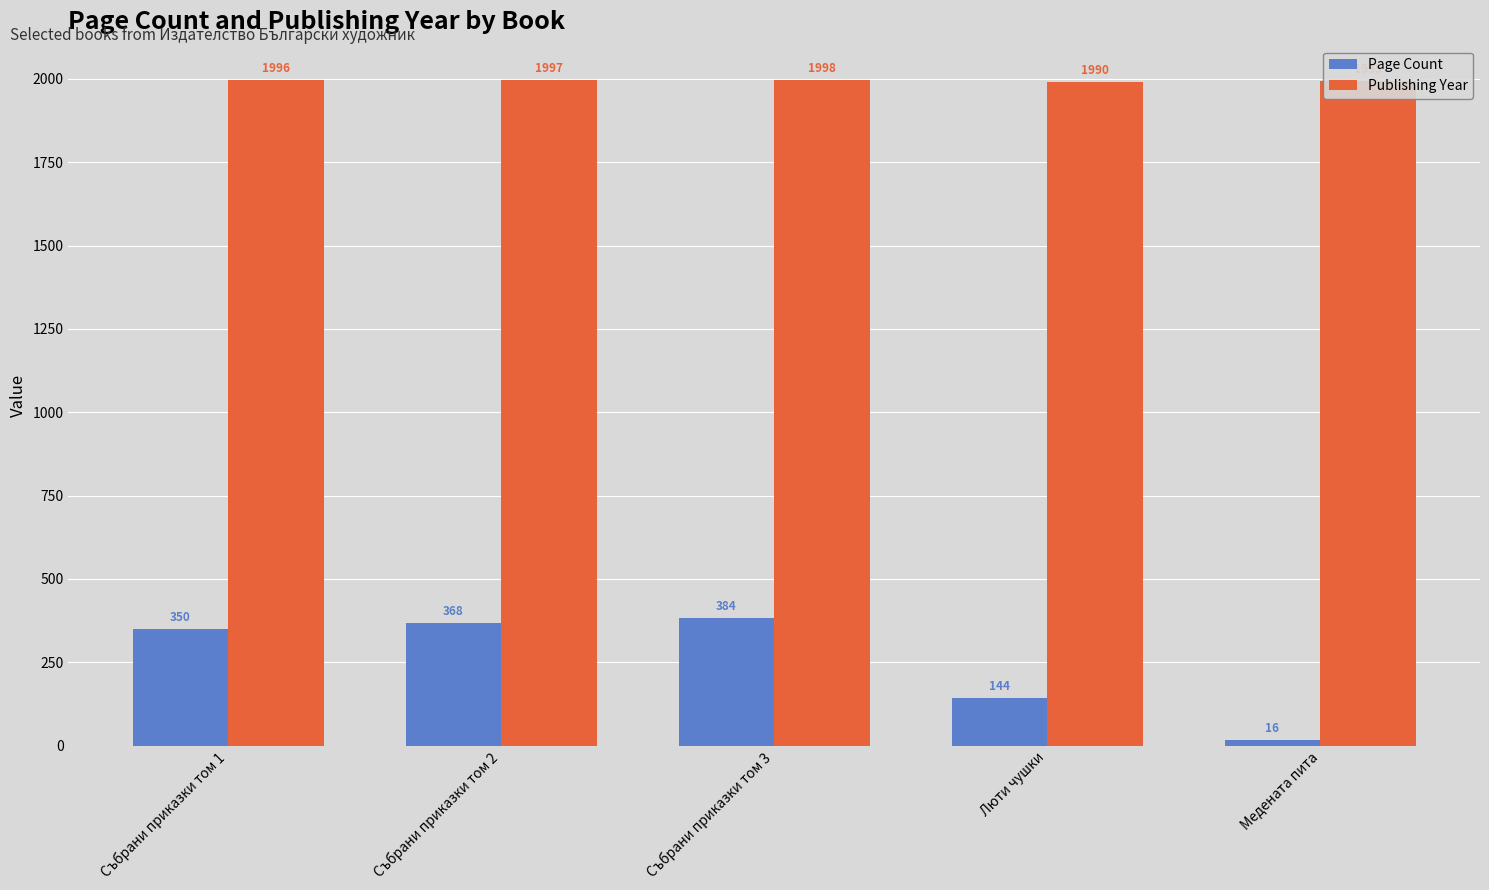

Which series changed the most between Събрани приказки том 3 and Люти чушки?

Page Count